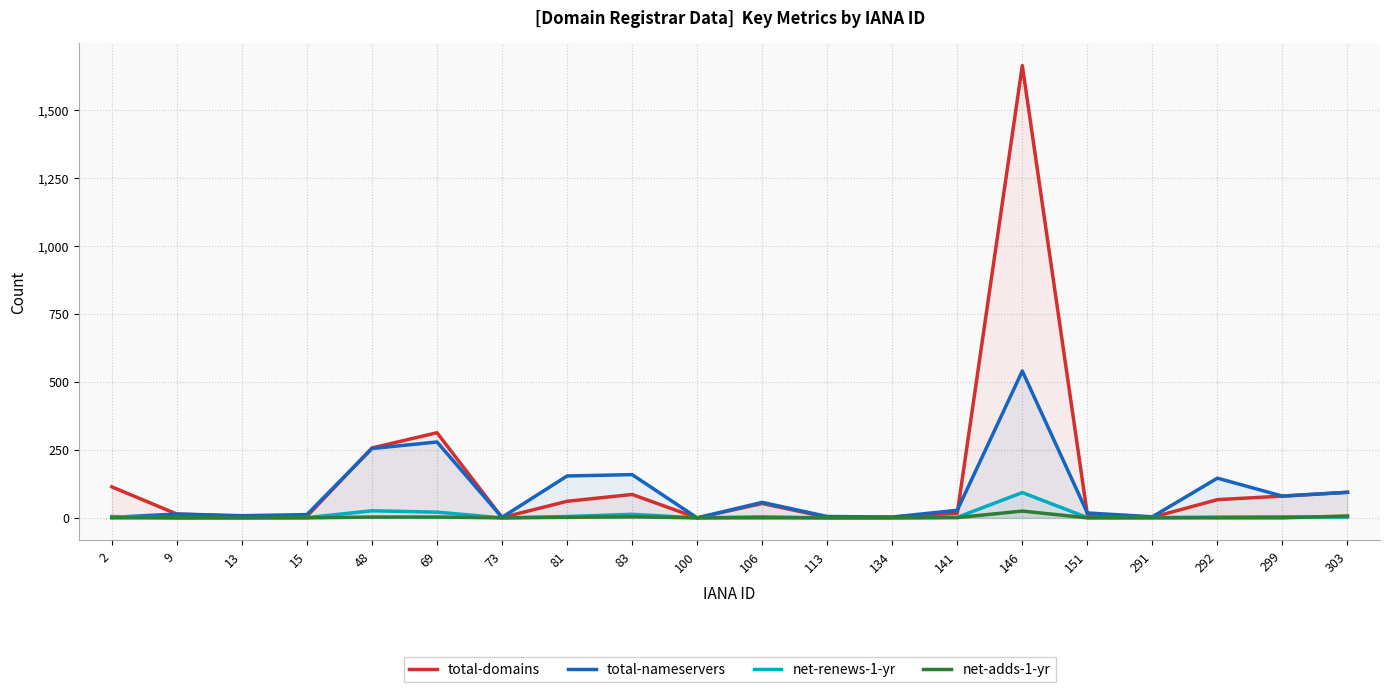

The value of total-domains at 113 is 1. True or false?

False